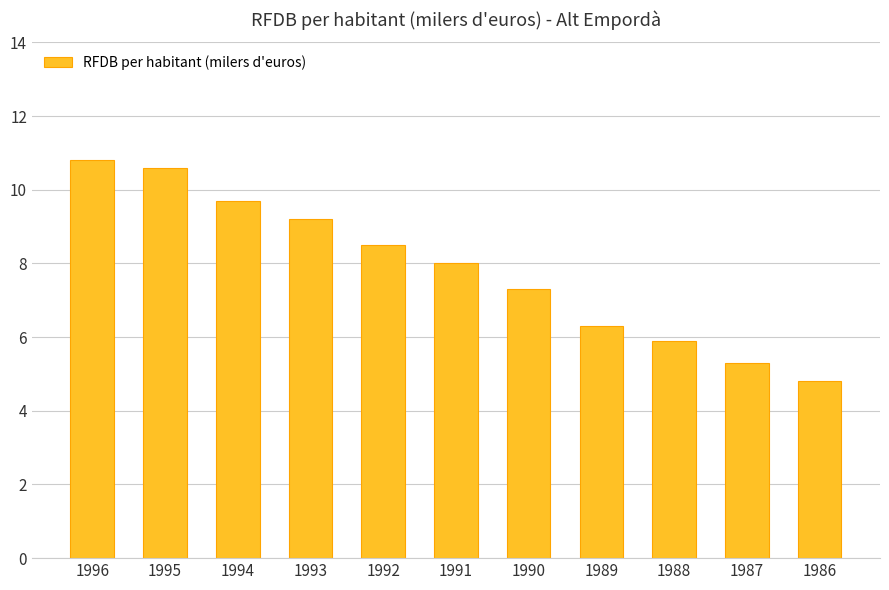

Which category has the highest value across all series?

1996